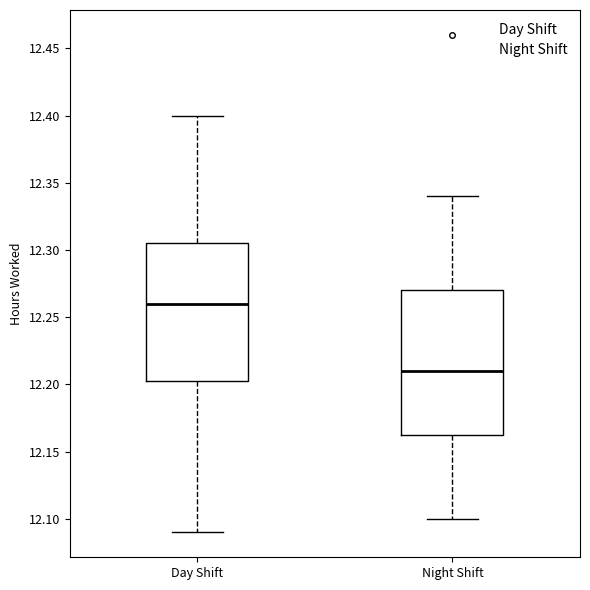

Which box's median line is the highest?

Day Shift